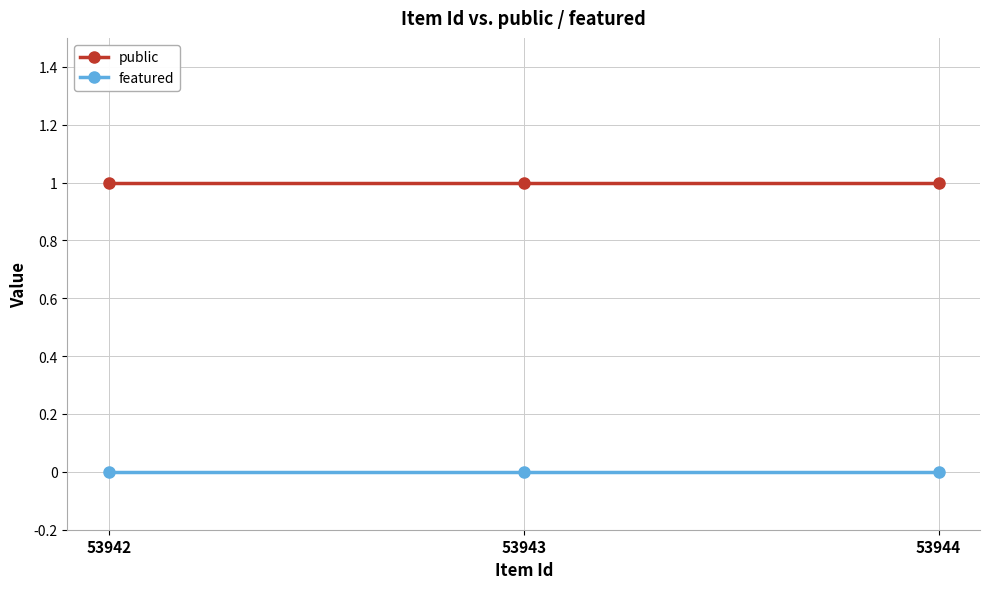

At how many categories does at least one series exceed 0?

3